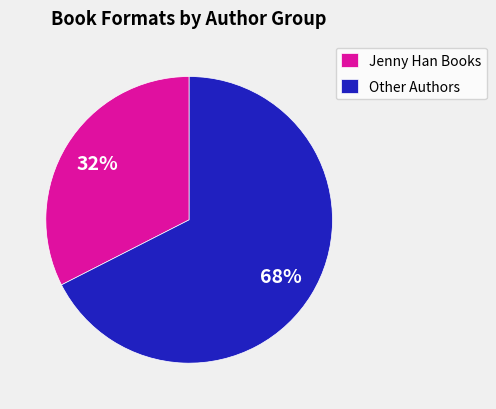

Is there a majority slice in this chart?

Yes